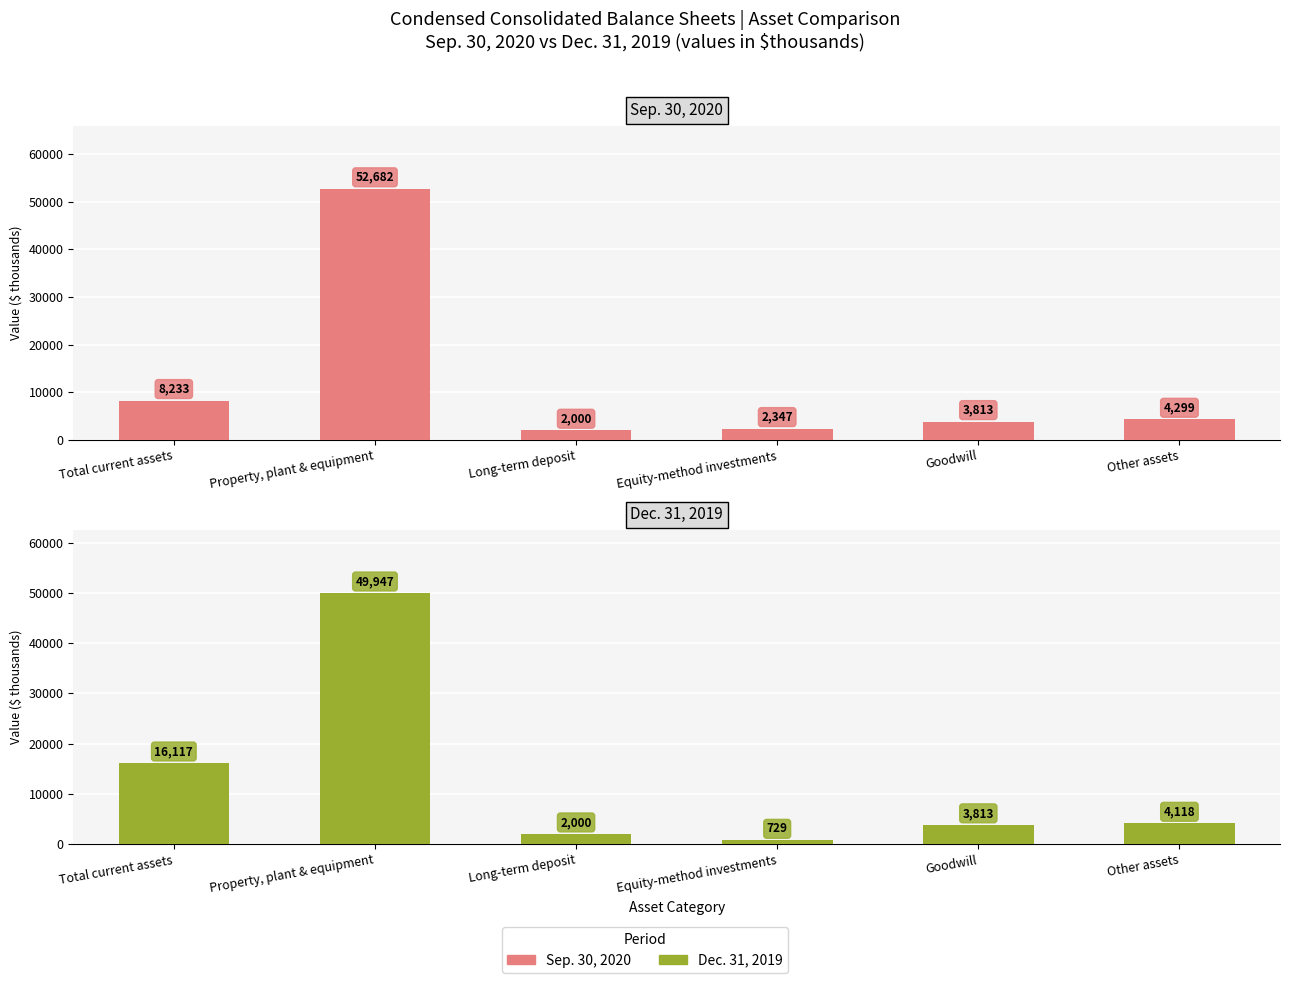

How many bars are there in each group?

2